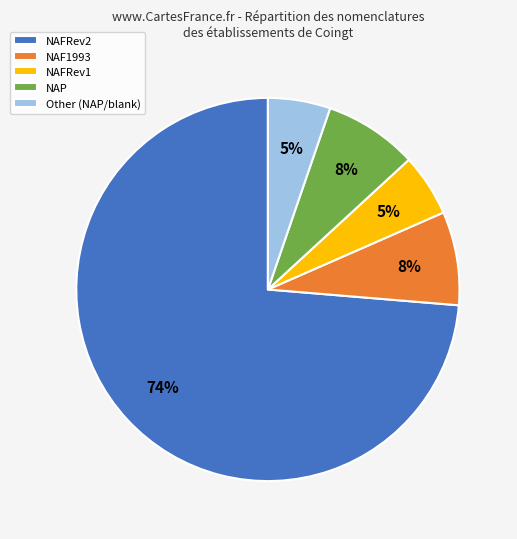

How many segments does this pie chart have?

5